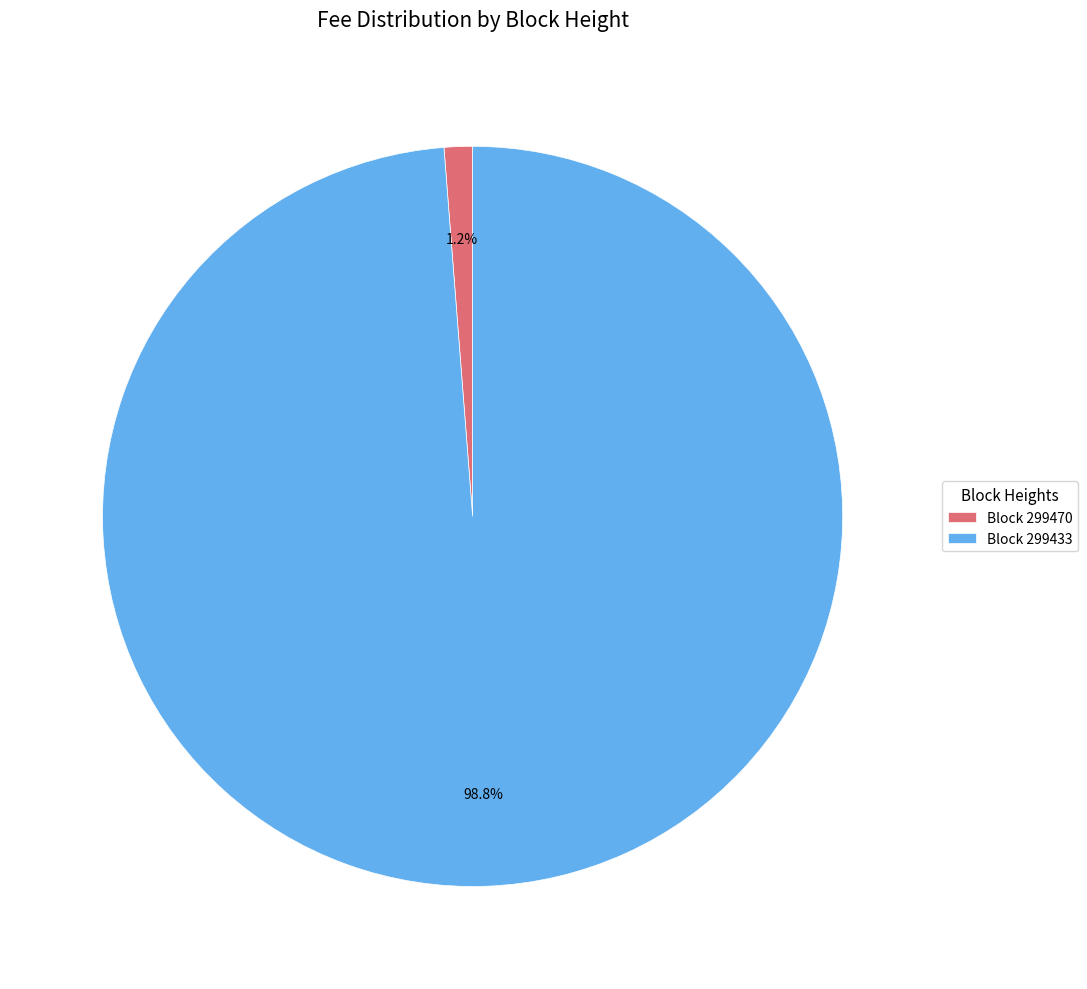

Which category accounts for the majority?

Block 299433